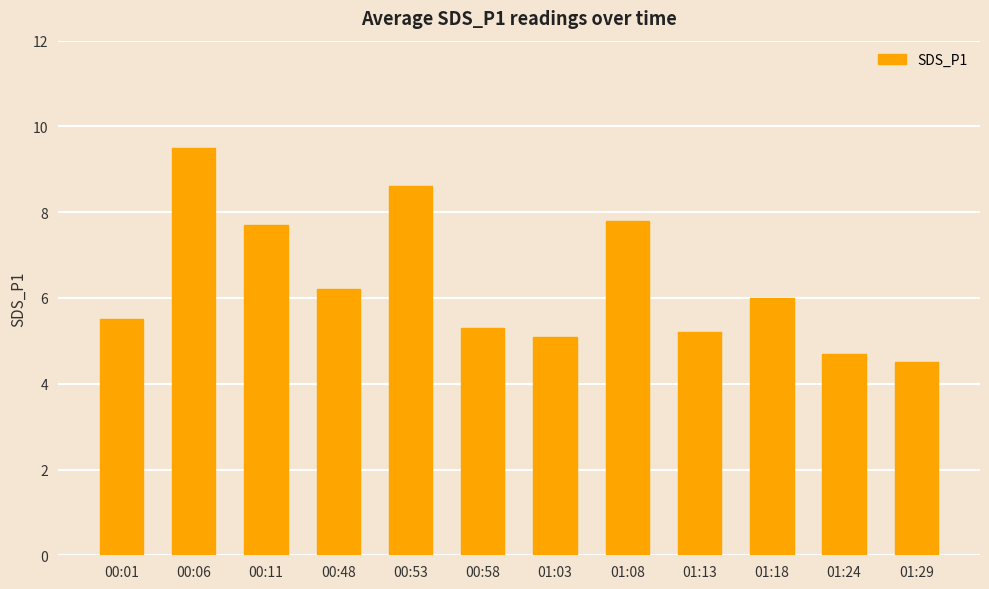

Between 01:08 and 01:29, which is larger?

01:08